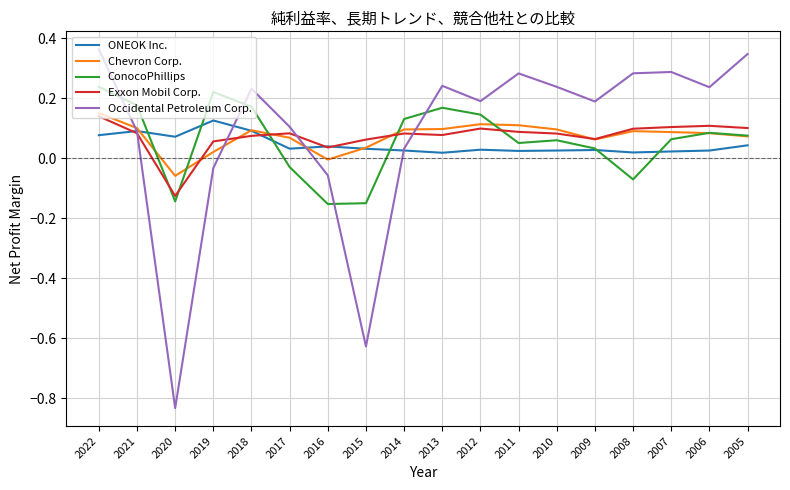

Which category has the highest value across all series?

2022